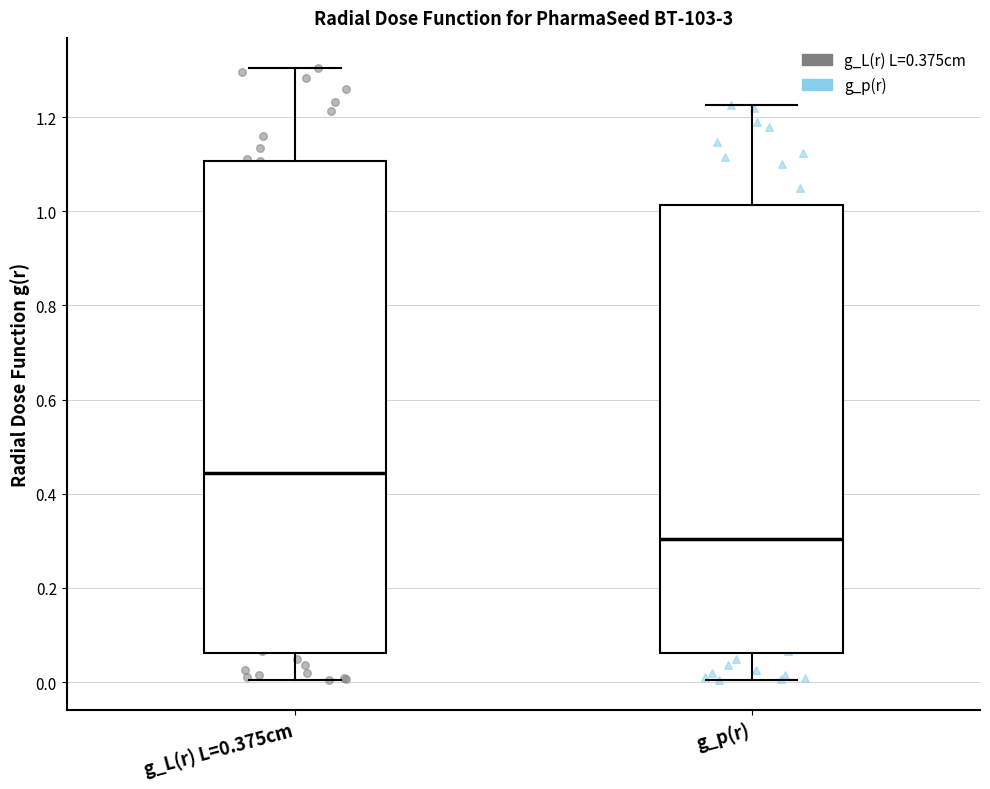

Reading left to right, transcribe this box plot: for each box, give where its median line is, the range the box spans, and where its two whiskers end, as read against the y-axis. The values are not printed on the chart, so give them approximately, as read against the axis.

g_L(r) L=0.375cm: median 0.44, box 0.06 to 1.10, whiskers 0.00 to 1.30
g_p(r): median 0.30, box 0.06 to 1.02, whiskers 0.00 to 1.22